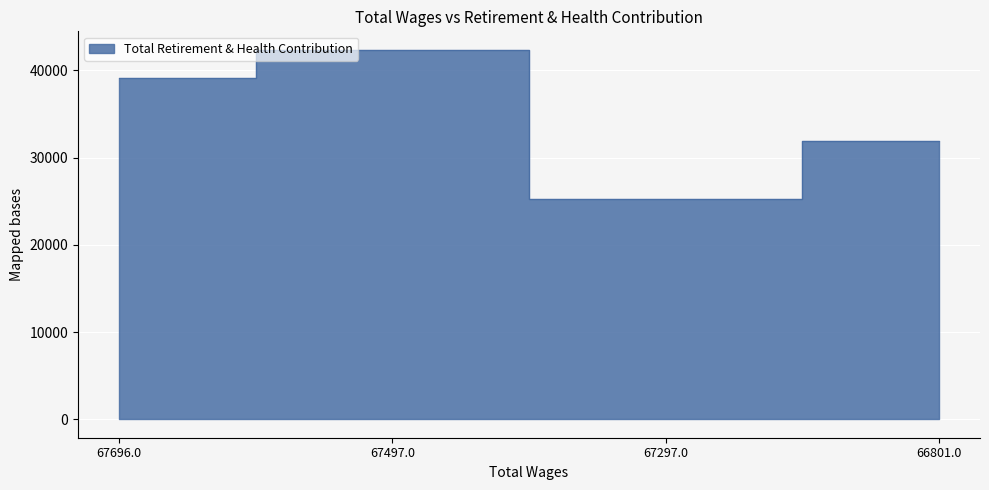

Count the values in the range 31894 to 42364.

3